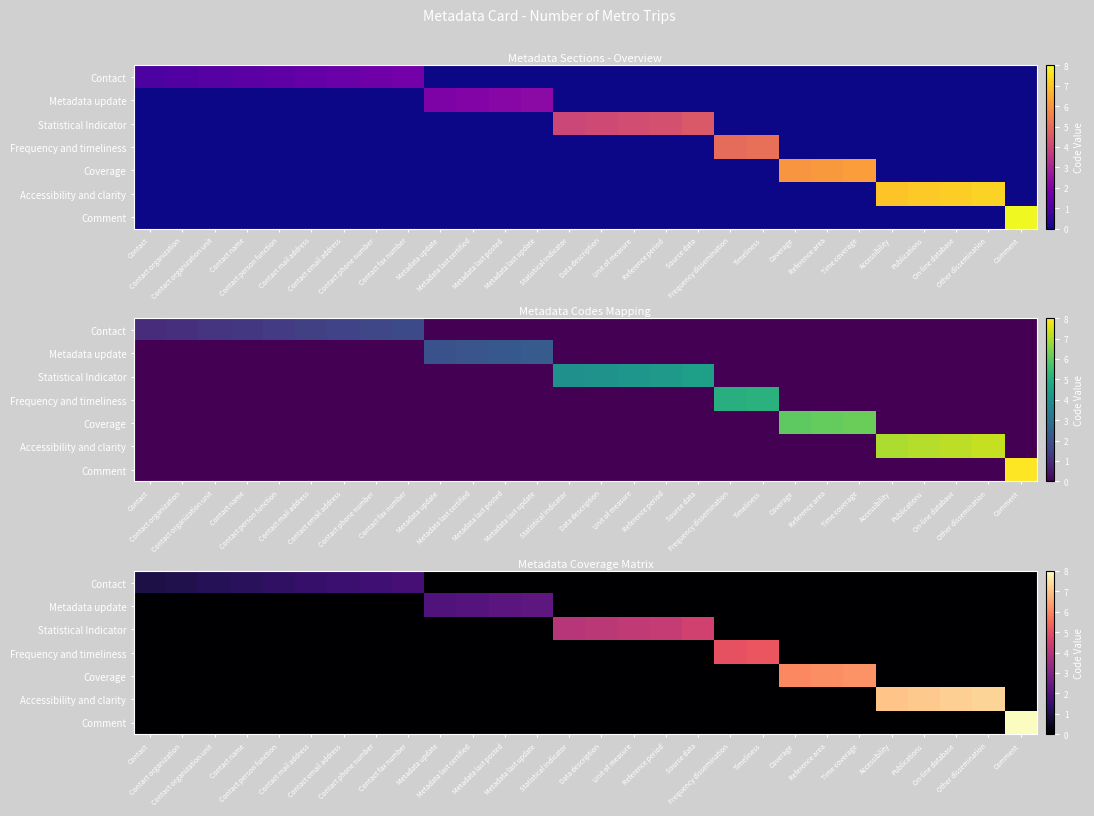

True or false: Contact has a value of 0.7 at Source data.

False